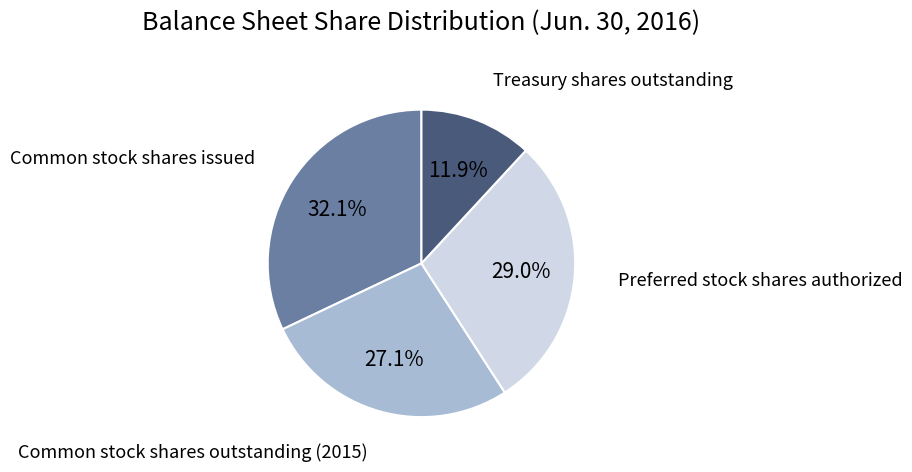

Rank the categories by value from highest to lowest.

Common stock shares issued, Preferred stock shares authorized, Common stock shares outstanding (2015), Treasury shares outstanding